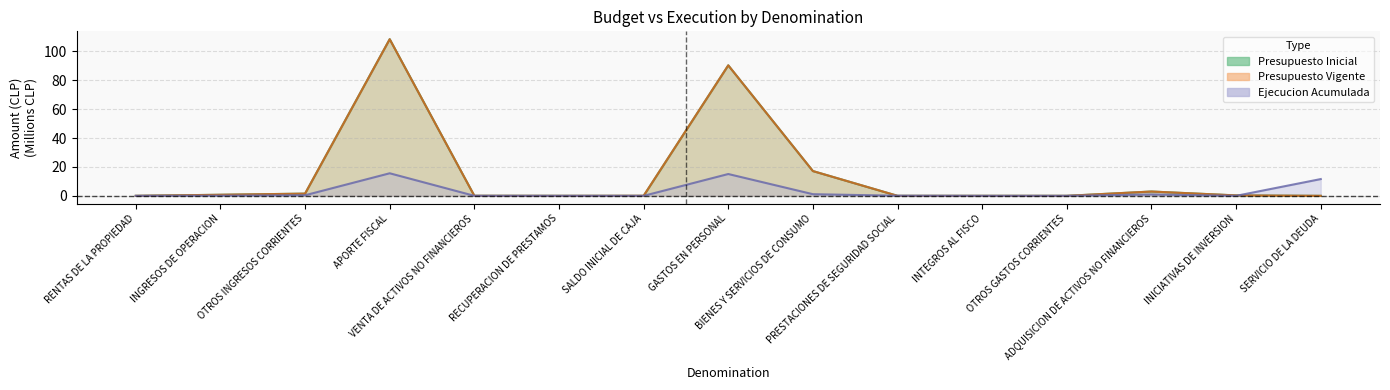

How many interior local peaks does the Ejecucion Acumulada series have?

3